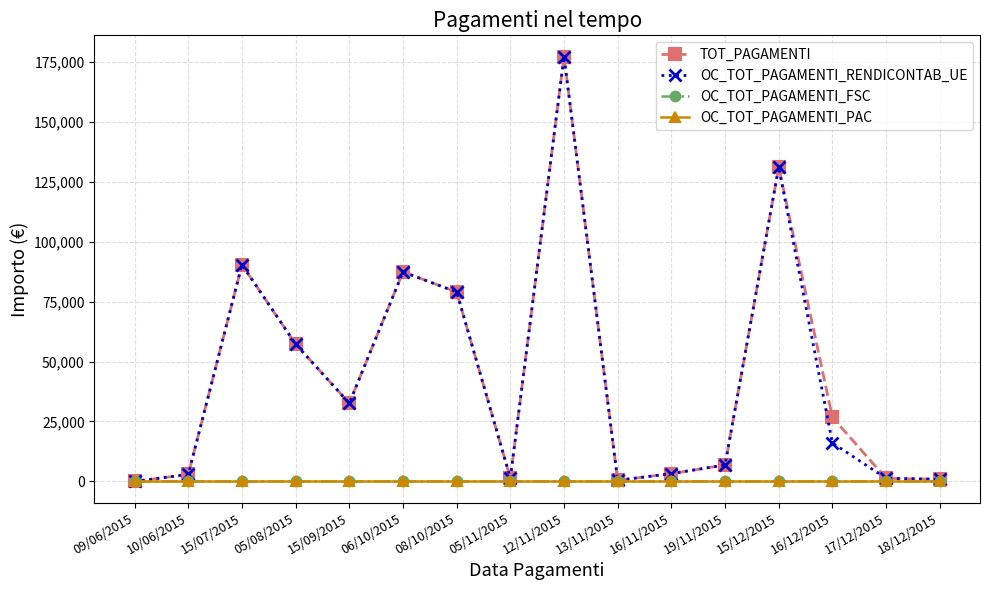

Reading right to left, list all the values displayed in this chart.

TOT_PAGAMENTI: 18/12/2015=876.9	17/12/2015=1258.4	16/12/2015=26727.8	15/12/2015=131193.0	19/11/2015=6831.2	16/11/2015=3243.0	13/11/2015=405.0	12/11/2015=177360.3	05/11/2015=1342.0	08/10/2015=79052.0	06/10/2015=87446.1	15/09/2015=32612.9	05/08/2015=57307.0	15/07/2015=90464.4	10/06/2015=2879.2	09/06/2015=0.0
OC_TOT_PAGAMENTI_RENDICONTAB_UE: 18/12/2015=876.9	17/12/2015=1258.4	16/12/2015=16057.8	15/12/2015=131193.0	19/11/2015=6831.2	16/11/2015=3243.0	13/11/2015=405.0	12/11/2015=177360.3	05/11/2015=1342.0	08/10/2015=79052.0	06/10/2015=87446.1	15/09/2015=32612.9	05/08/2015=57307.0	15/07/2015=90464.4	10/06/2015=2879.2	09/06/2015=0.0
OC_TOT_PAGAMENTI_FSC: 18/12/2015=0.0	17/12/2015=0.0	16/12/2015=0.0	15/12/2015=0.0	19/11/2015=0.0	16/11/2015=0.0	13/11/2015=0.0	12/11/2015=0.0	05/11/2015=0.0	08/10/2015=0.0	06/10/2015=0.0	15/09/2015=0.0	05/08/2015=0.0	15/07/2015=0.0	10/06/2015=0.0	09/06/2015=0.0
OC_TOT_PAGAMENTI_PAC: 18/12/2015=0.0	17/12/2015=0.0	16/12/2015=0.0	15/12/2015=0.0	19/11/2015=0.0	16/11/2015=0.0	13/11/2015=0.0	12/11/2015=0.0	05/11/2015=0.0	08/10/2015=0.0	06/10/2015=0.0	15/09/2015=0.0	05/08/2015=0.0	15/07/2015=0.0	10/06/2015=0.0	09/06/2015=0.0